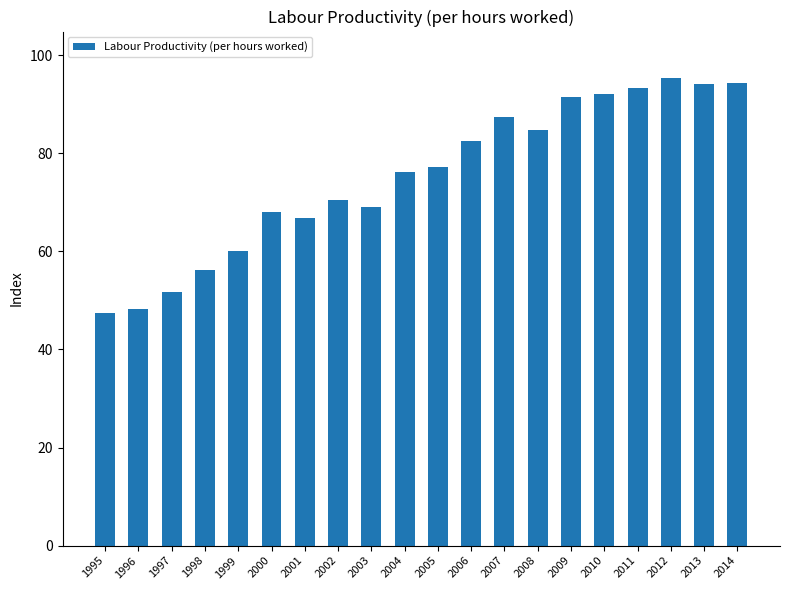

What is the change in value from 2003 to 2009?

+22.6